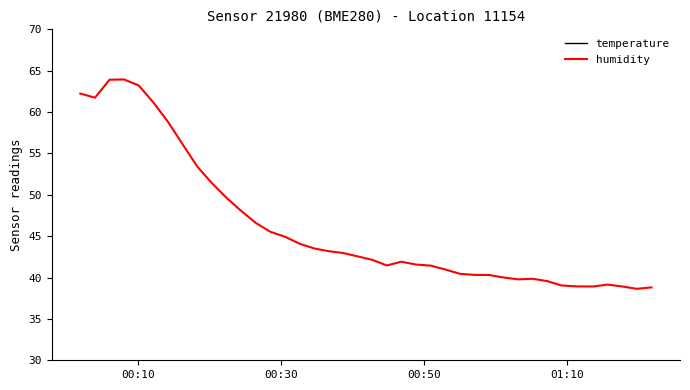

What is the lowest value of the humidity series?

38.6